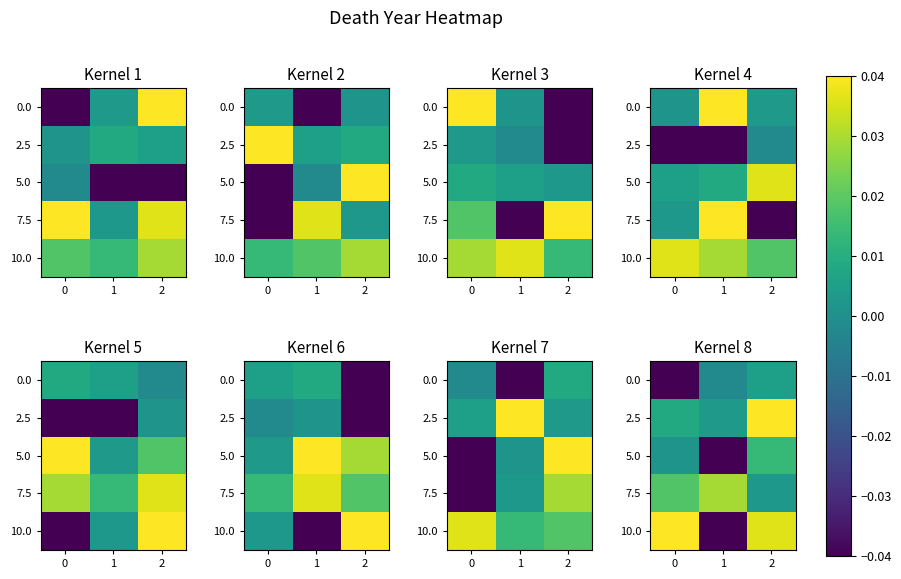

At which category does the chart reach its minimum across all series?

1